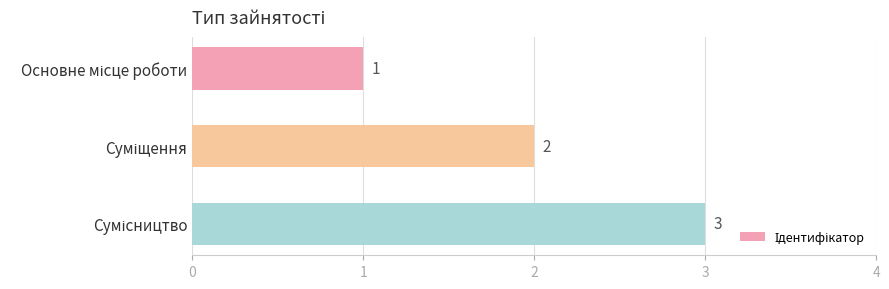

What is the average value?

2